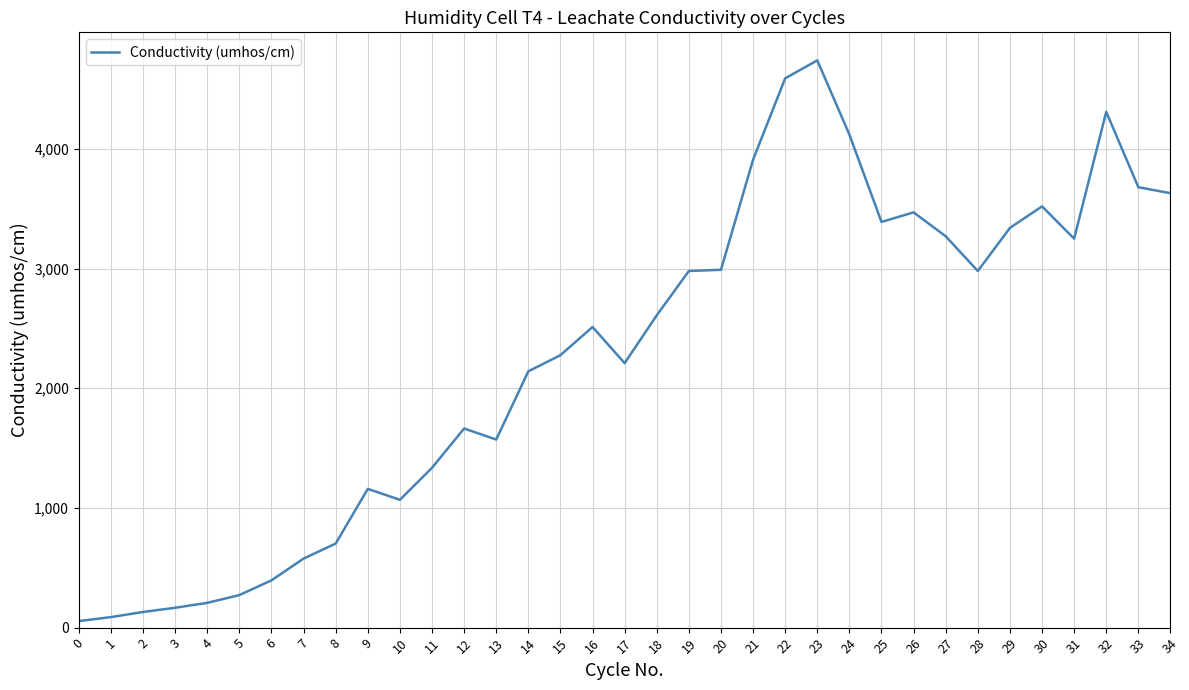

Count the number of data series in this chart.

1